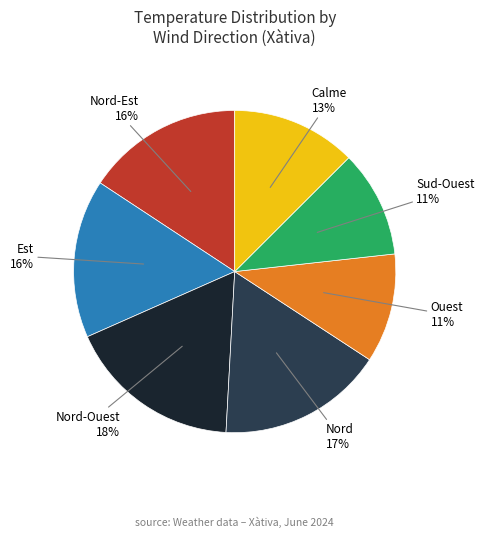

Is there any slice that represents more than half of the pie?

No